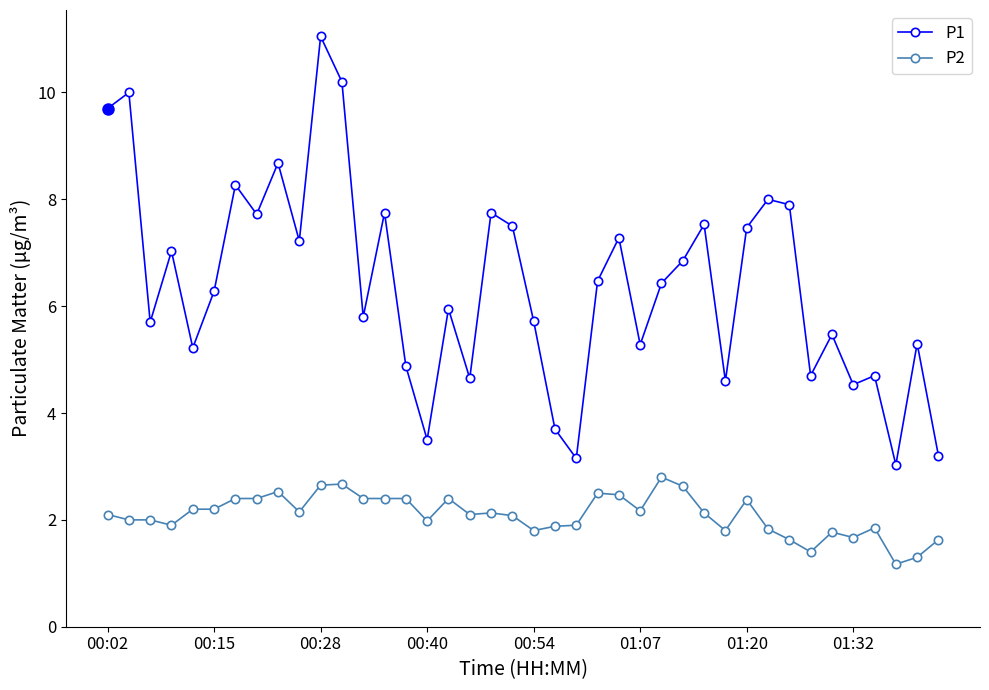

At how many categories does at least one series exceed 9?

4